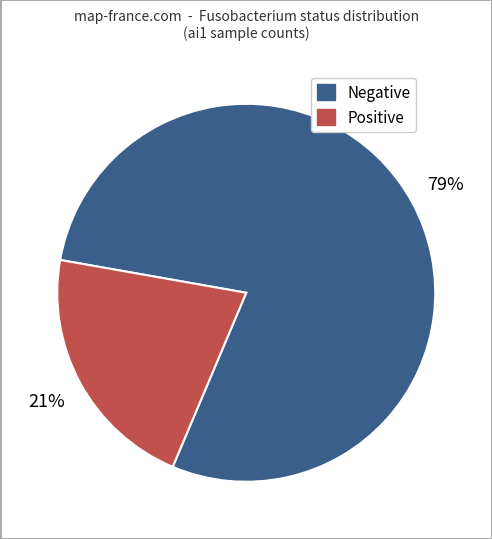

Which has a higher value, Negative or Positive?

Negative